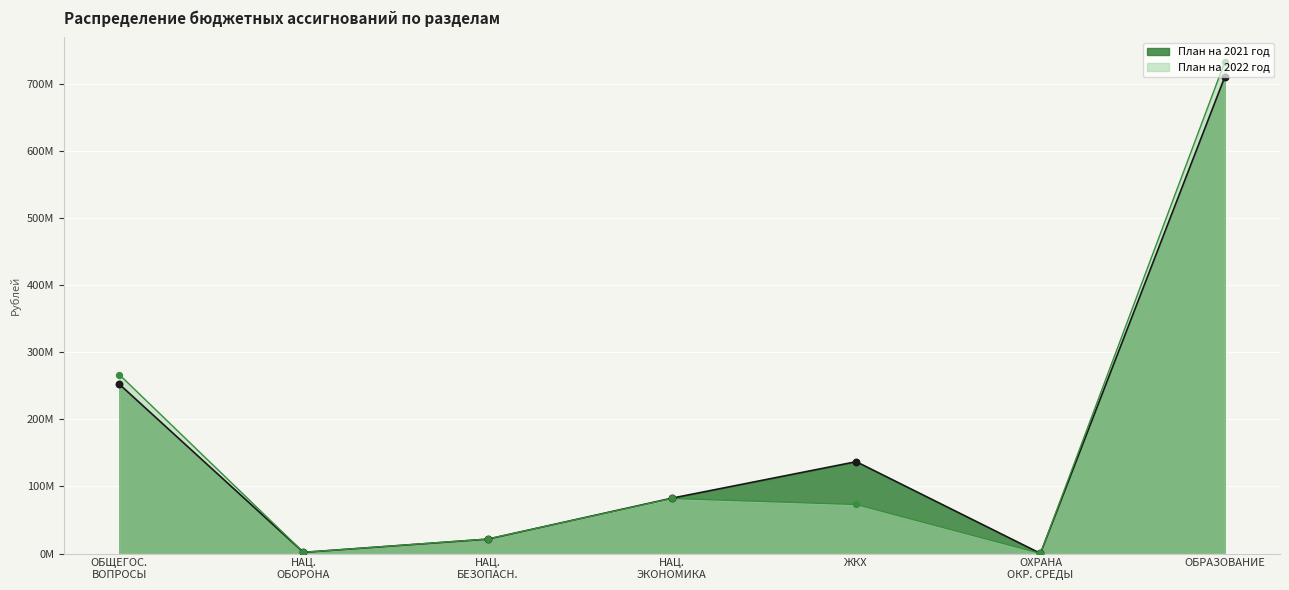

What is the total value across all series at ОХРАНА ОКР. СРЕДЫ?

348800.0